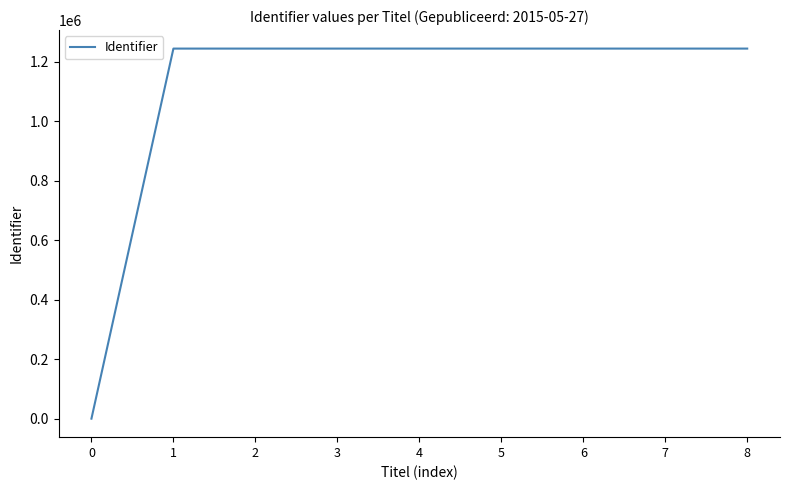

What is the ratio of the value at 1 to the value at 6?

1.0